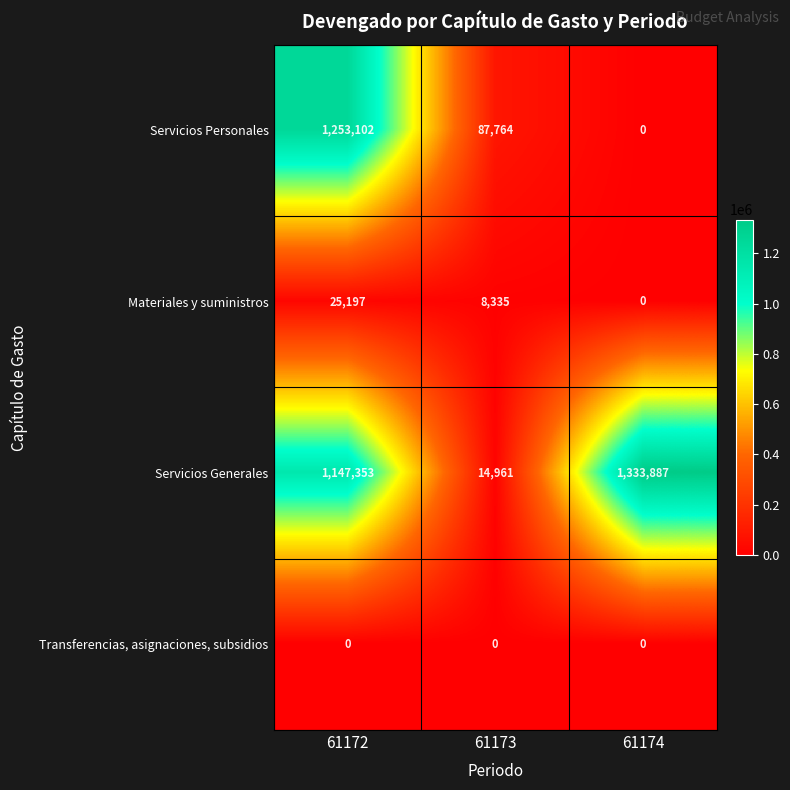

What is the total value across all series at 61174?

1333887